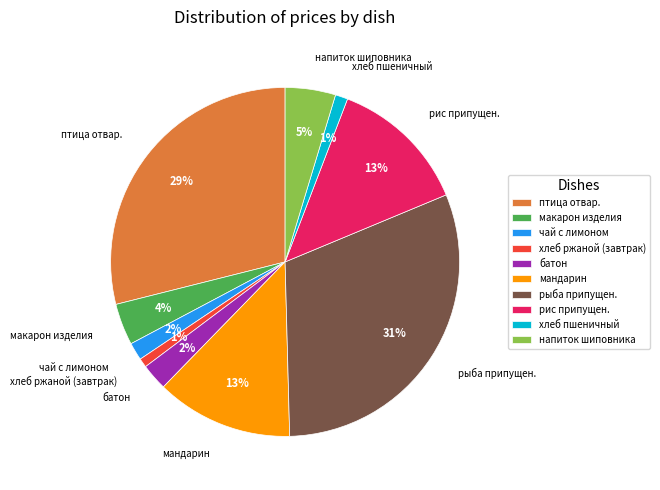

Which has a higher value, птица отвар. or хлеб ржаной (завтрак)?

птица отвар.